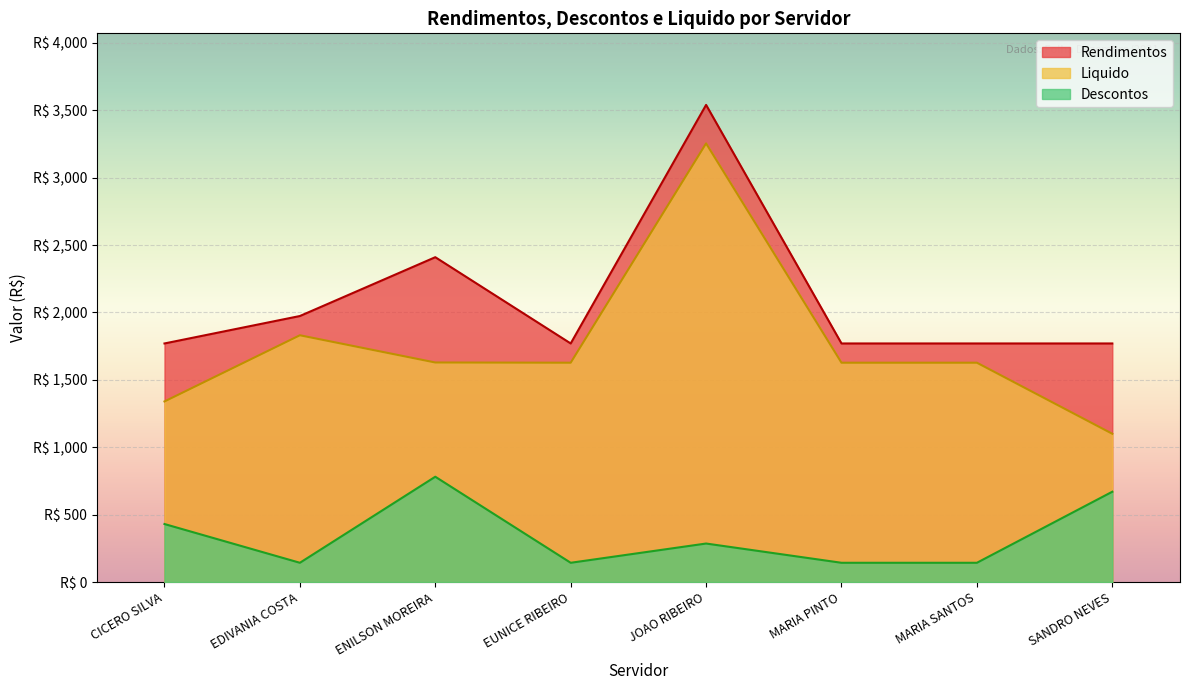

At how many categories does at least one series exceed 2522?

1